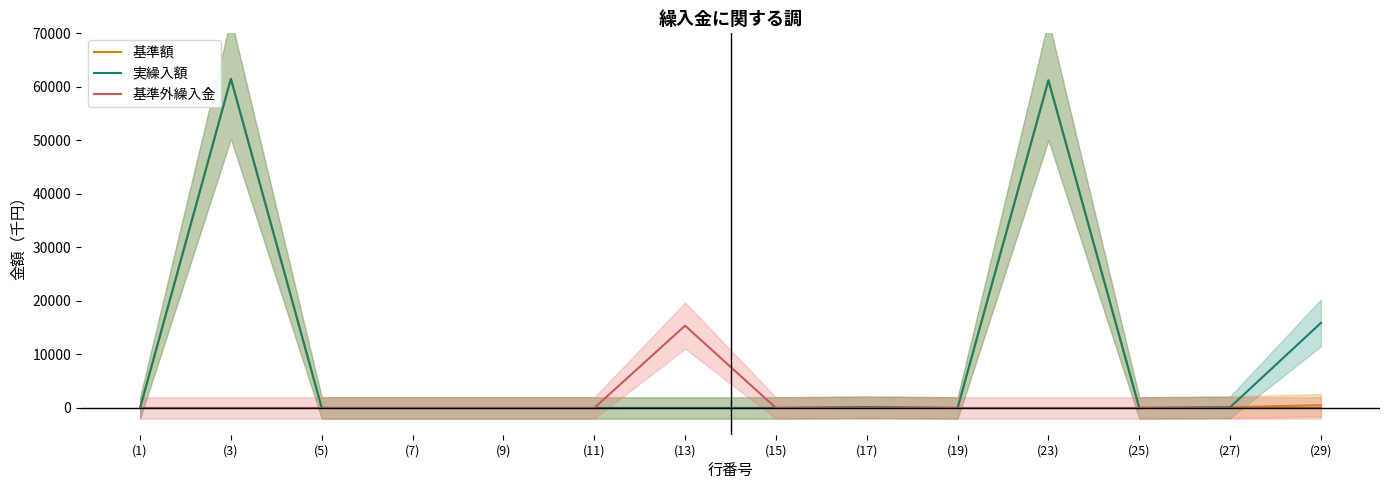

Which series has the largest total across all categories?

実繰入額